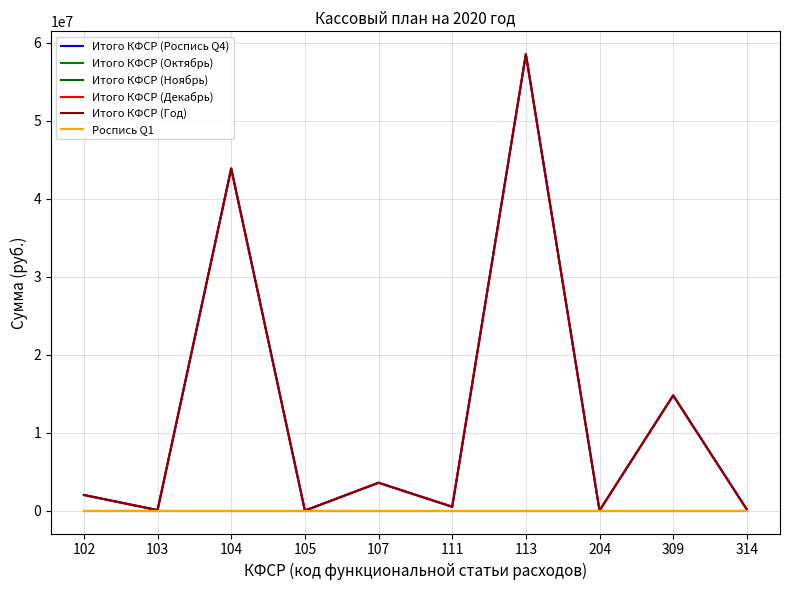

Which category has the lowest value across all series?

102